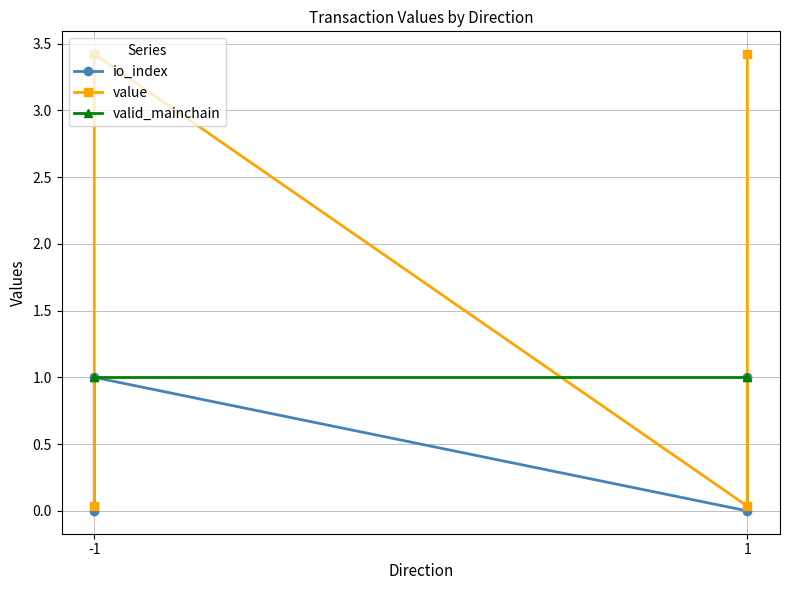

What are all the series names shown in the legend?

io_index, value, valid_mainchain